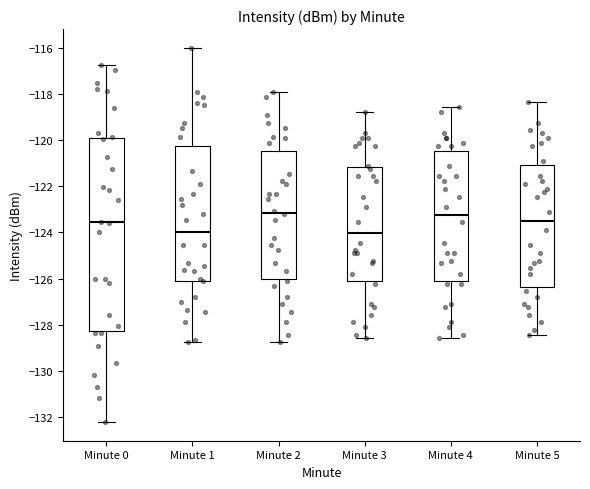

Reading left to right, read every box against the y-axis: the position of its median line, the range the box covers, and the ends of its whiskers. The values are not printed on the chart, so give them approximately, as read against the axis.

Minute 0: median -123.6, box -128.2 to -119.8, whiskers -132.2 to -116.8
Minute 1: median -124.0, box -126.0 to -120.2, whiskers -128.8 to -116.0
Minute 2: median -123.2, box -126.0 to -120.4, whiskers -128.8 to -117.8
Minute 3: median -124.0, box -126.2 to -121.2, whiskers -128.6 to -118.8
Minute 4: median -123.2, box -126.2 to -120.4, whiskers -128.6 to -118.6
Minute 5: median -123.6, box -126.4 to -121.0, whiskers -128.4 to -118.4